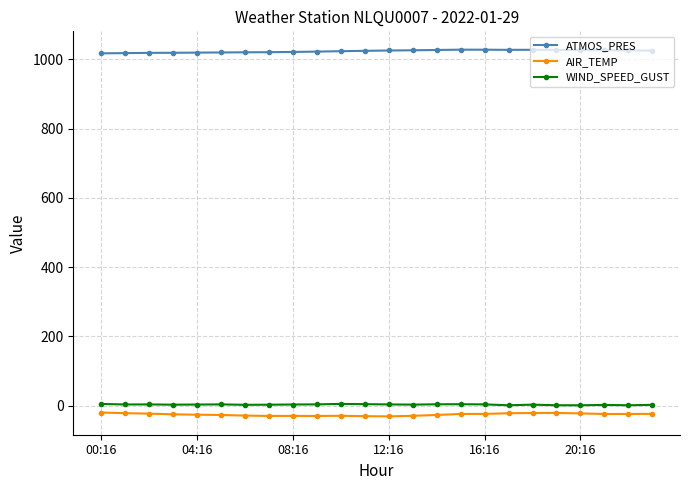

What is the difference between the maximum and minimum values in the WIND_SPEED_GUST series?

4.0